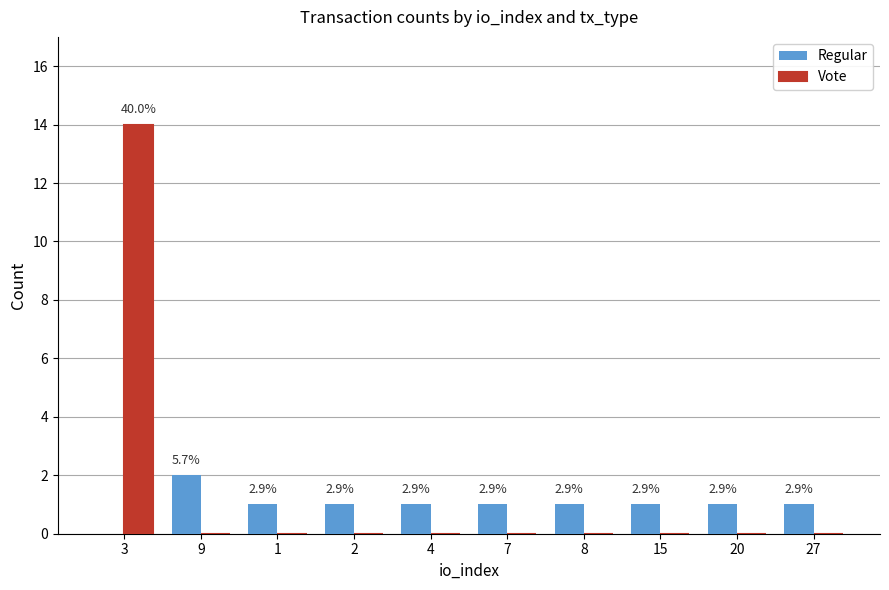

What are all the series names shown in the legend?

Regular, Vote